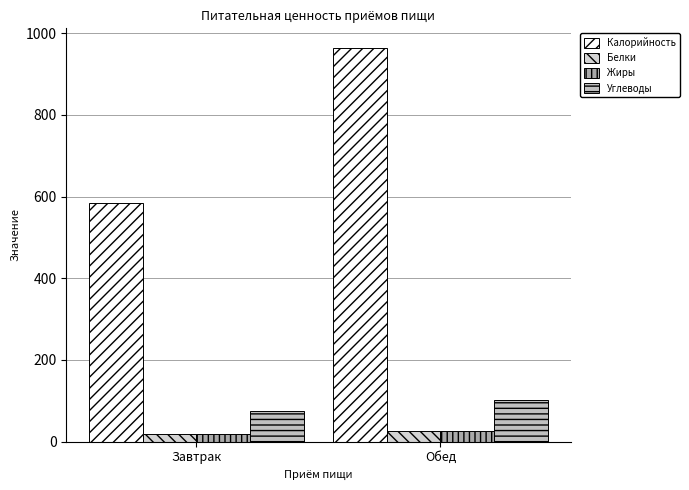

Where is Белки nearest to the value 22?

Завтрак